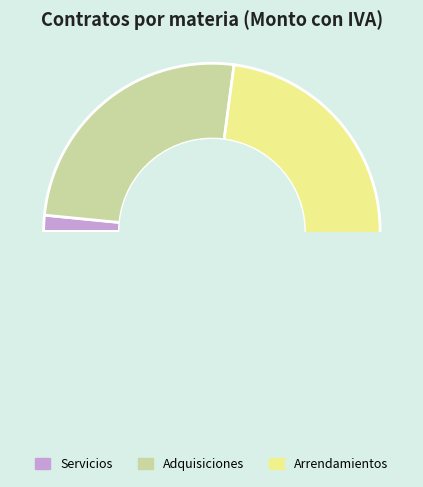

Approximately how many times larger is the value at Adquisiciones compared to Servicios?

16.4